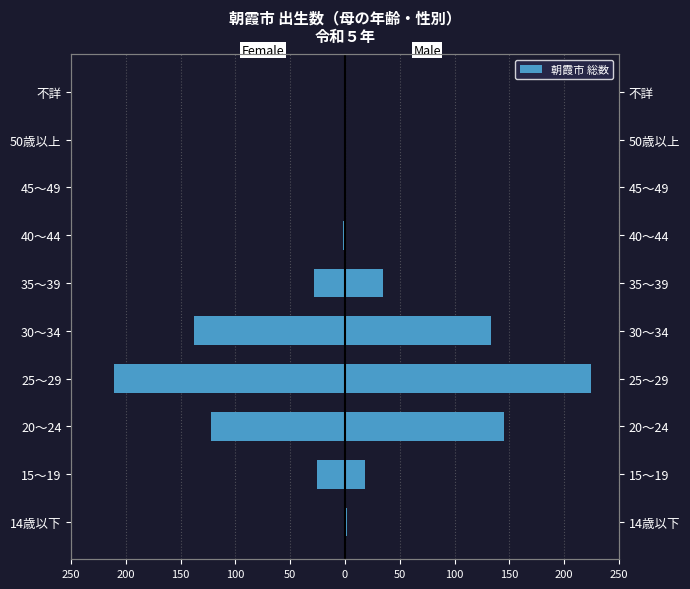

At how many categories does at least one series exceed -118?

10